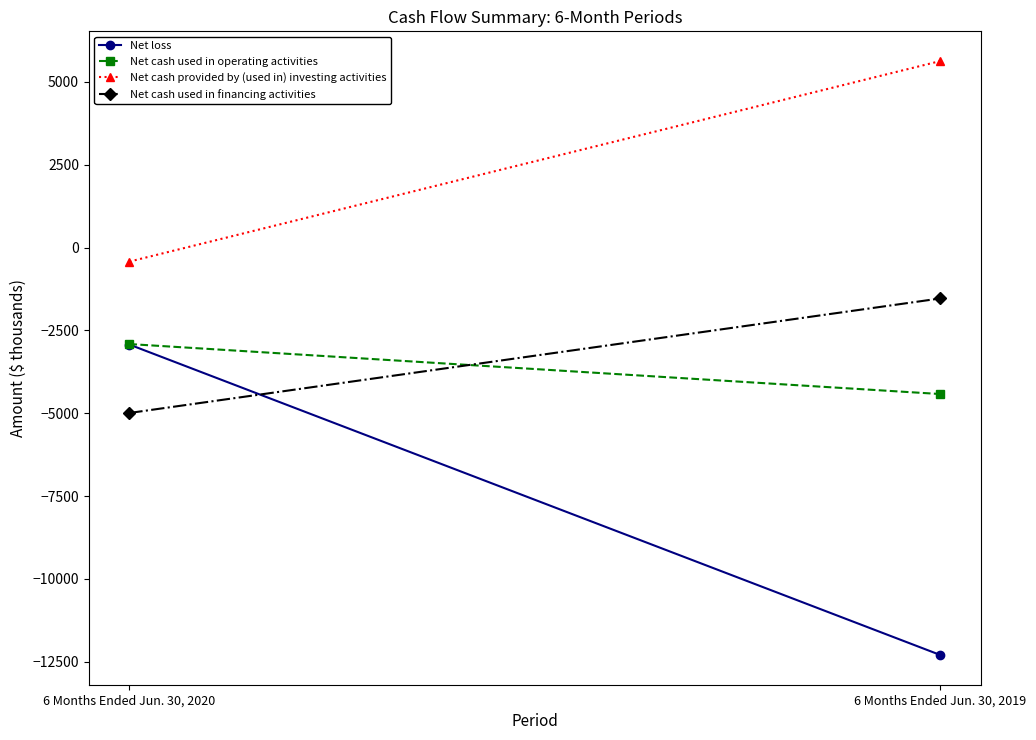

Reading left to right, list all the values displayed in this chart.

Net loss: -2926	-12297
Net cash used in operating activities: -2911	-4420
Net cash provided by (used in) investing activities: -423	5631
Net cash used in financing activities: -4992	-1534